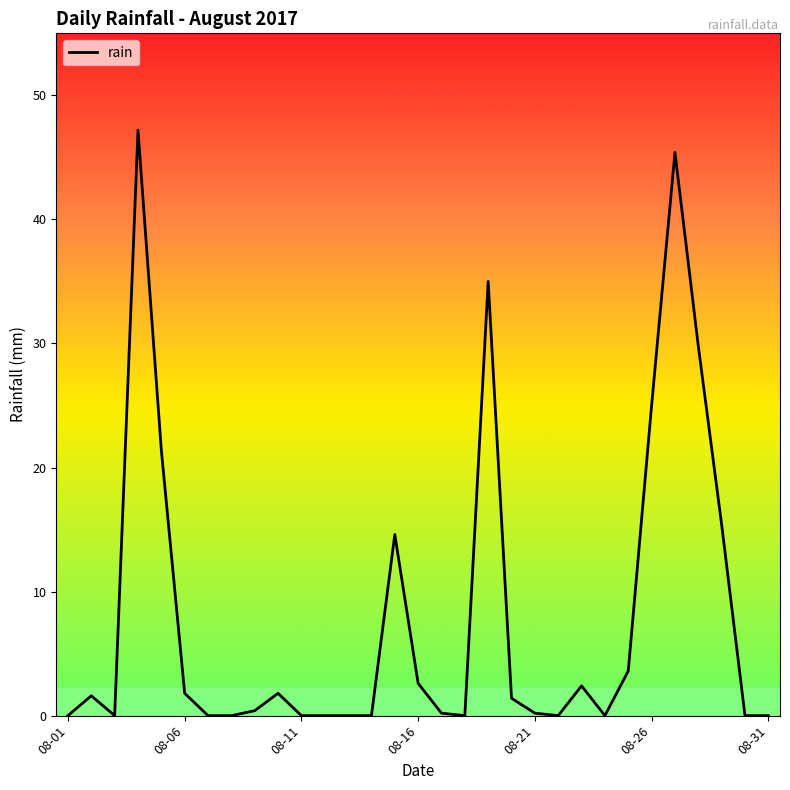

What is the difference between the maximum and minimum values?

47.2